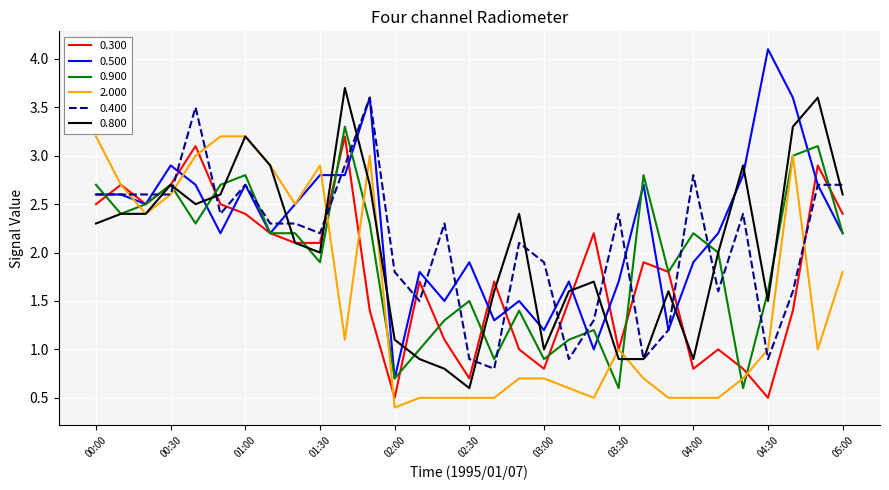

What are all the series names shown in the legend?

0.300, 0.500, 0.900, 2.000, 0.400, 0.800